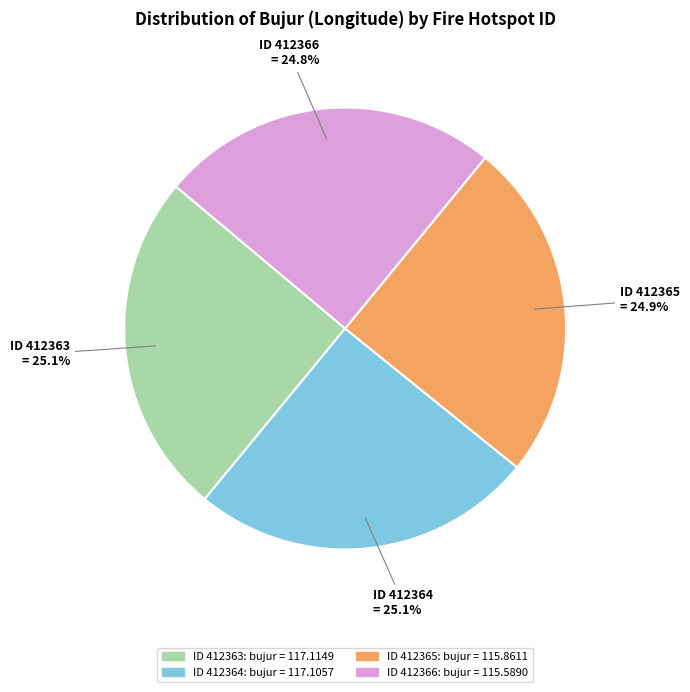

Is there any slice that represents more than half of the pie?

No